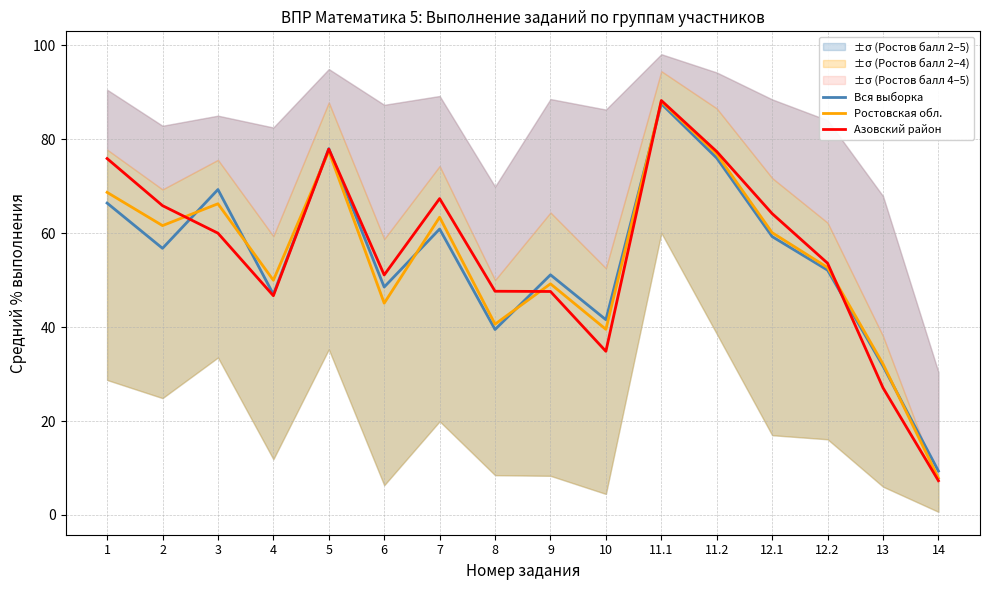

List the series in order of their overall mean, highest first.

Азовский район, Ростовская обл., Вся выборка